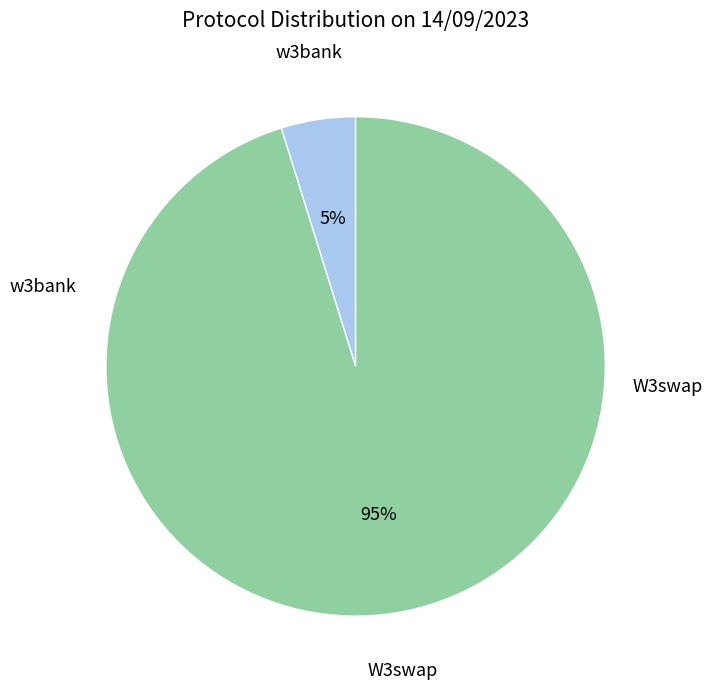

Is there any slice that represents more than half of the pie?

Yes